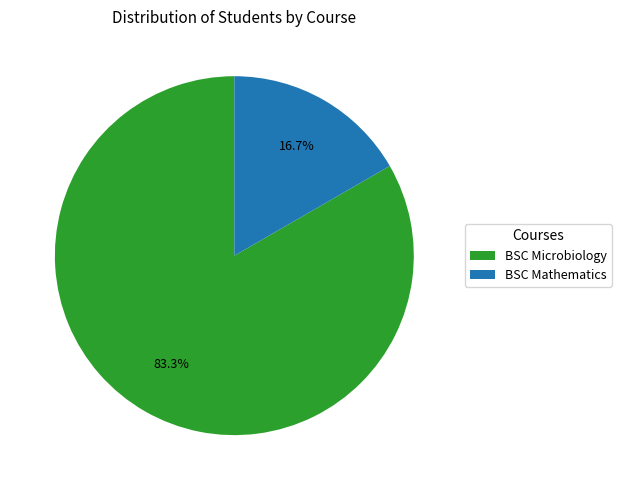

What percentage is NOT represented by BSC Microbiology?

16.7%